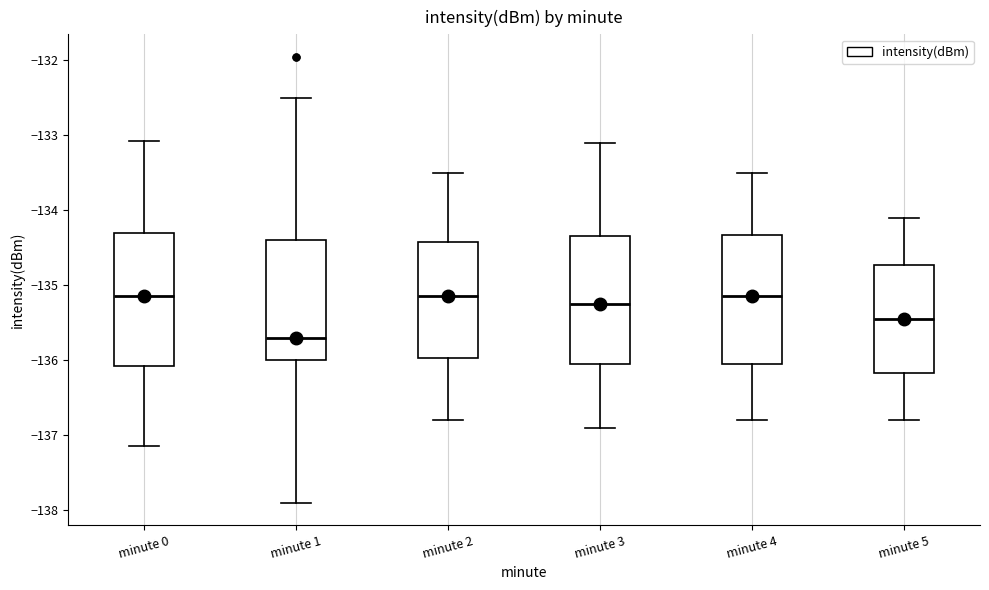

Reading left to right, transcribe this box plot: for each box, give where its median line is, the range the box spans, and where its two whiskers end, as read against the y-axis. The values are not printed on the chart, so give them approximately, as read against the axis.

minute 0: median -135.1, box -136.1 to -134.3, whiskers -137.1 to -133.1
minute 1: median -135.7, box -136.0 to -134.4, whiskers -137.9 to -132.5
minute 2: median -135.1, box -136.0 to -134.4, whiskers -136.8 to -133.5
minute 3: median -135.2, box -136.0 to -134.3, whiskers -136.9 to -133.1
minute 4: median -135.1, box -136.0 to -134.3, whiskers -136.8 to -133.5
minute 5: median -135.4, box -136.2 to -134.7, whiskers -136.8 to -134.1